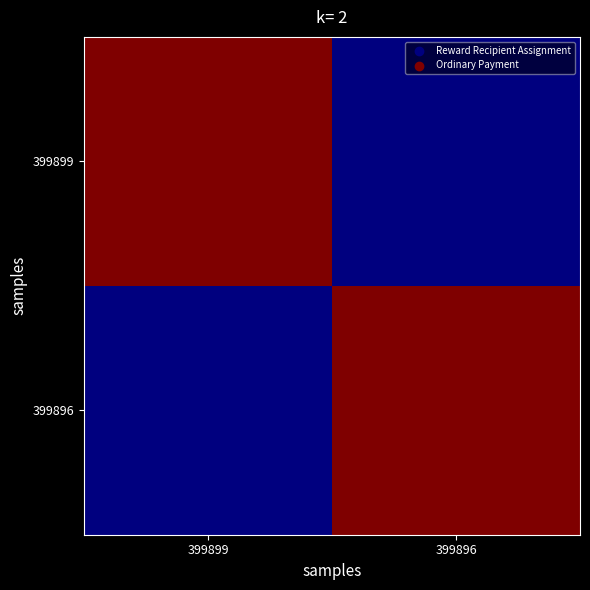

At how many categories does at least one series exceed 338081?

2